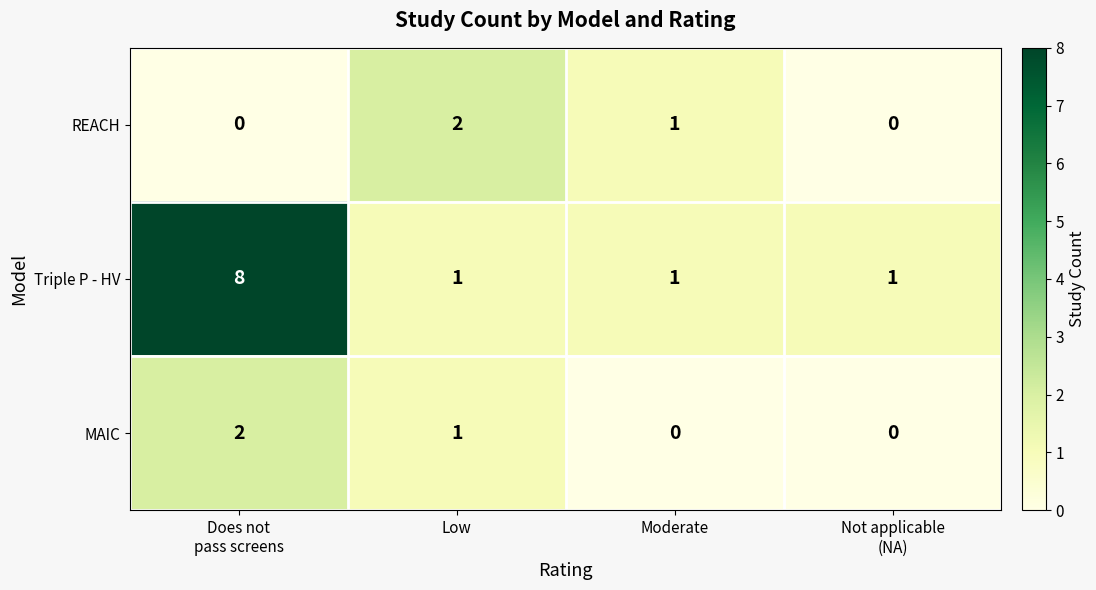

Which label corresponds to the largest value in the chart?

Does not
pass screens